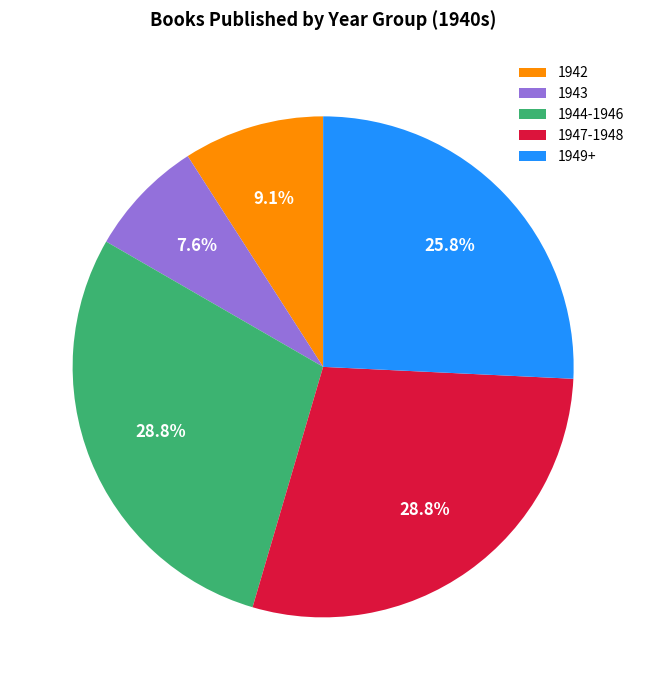

Combined, do 1943 and 1942 account for over 50%?

No